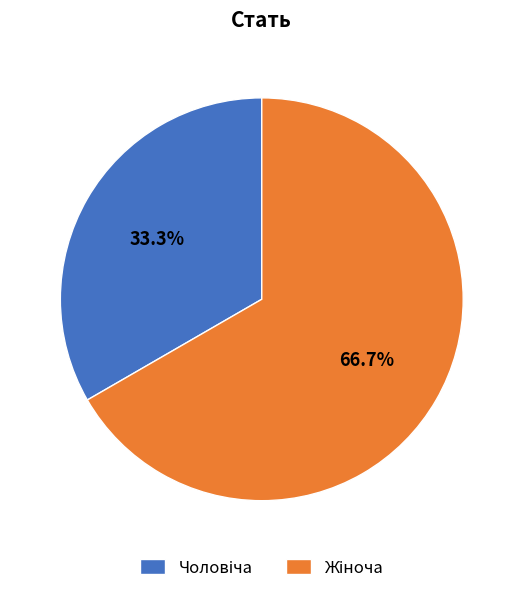

Is there a majority slice in this chart?

Yes